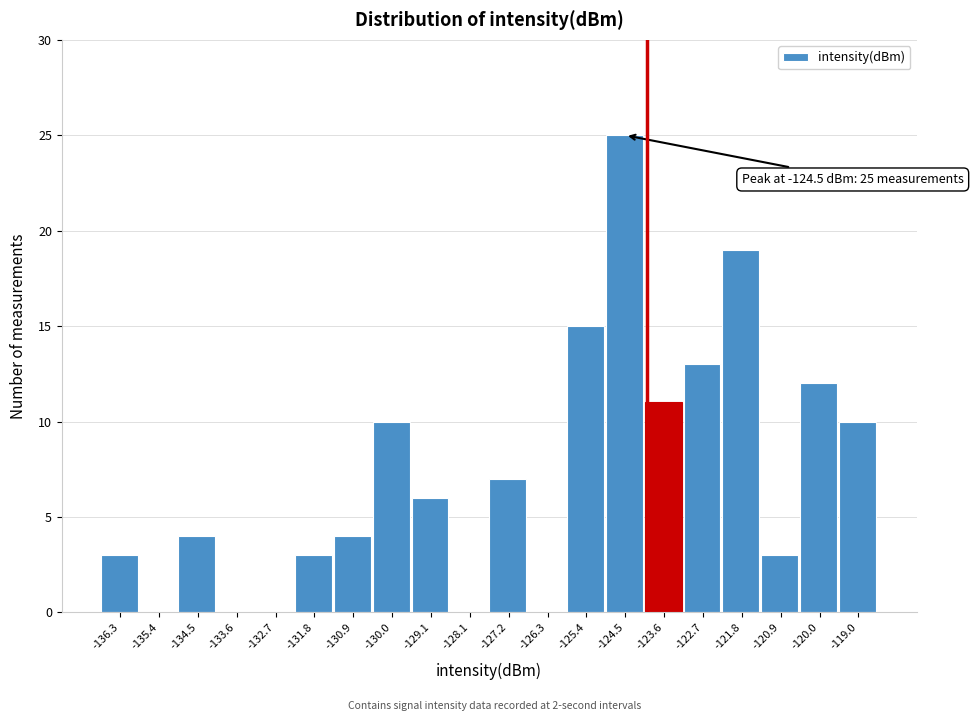

Over which range of the x-axis is the bar tallest?

-125.0 to -124.1